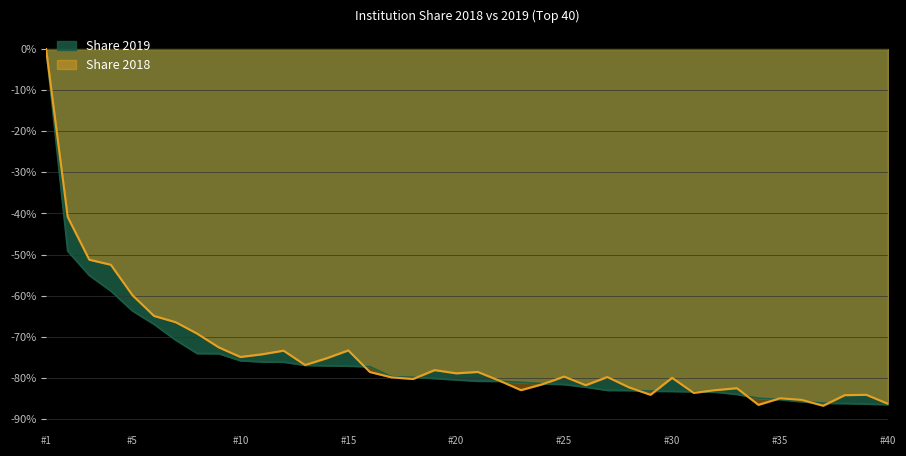

The value of Share 2018 at #35 is -123.3. True or false?

False